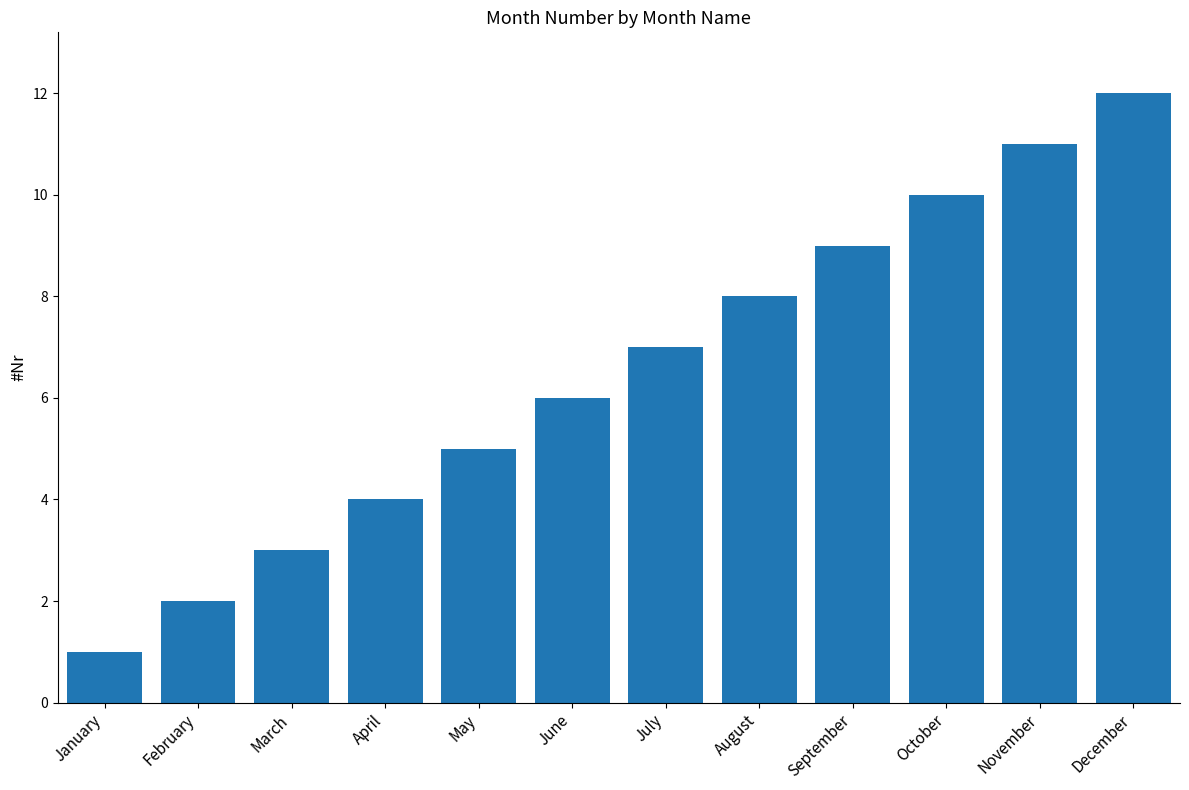

Reading left to right, extract all data points from this chart.

1	2	3	4	5	6	7	8	9	10	11	12